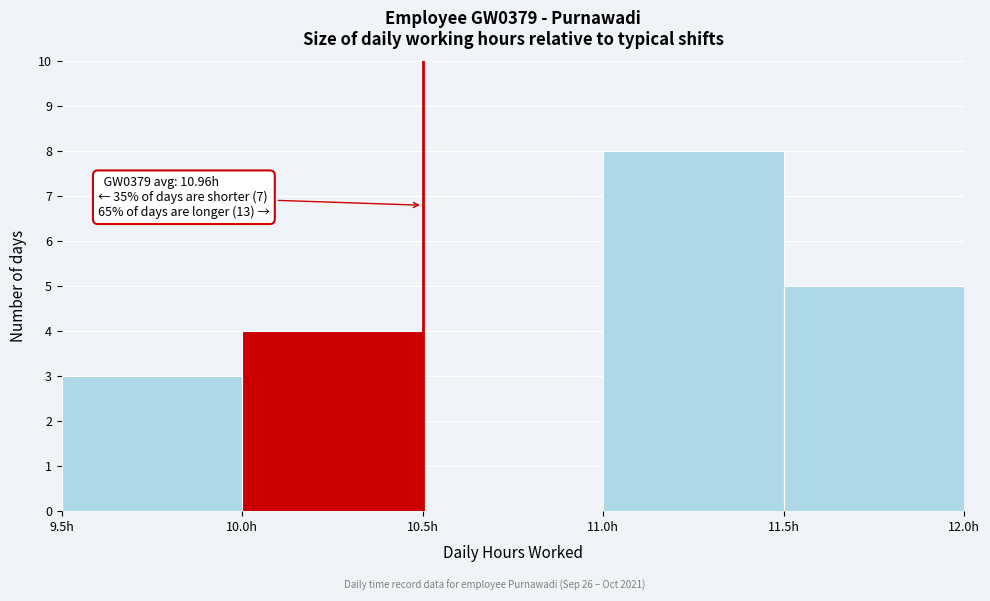

Over which range of the x-axis is the bar tallest?

11.0 to 11.5